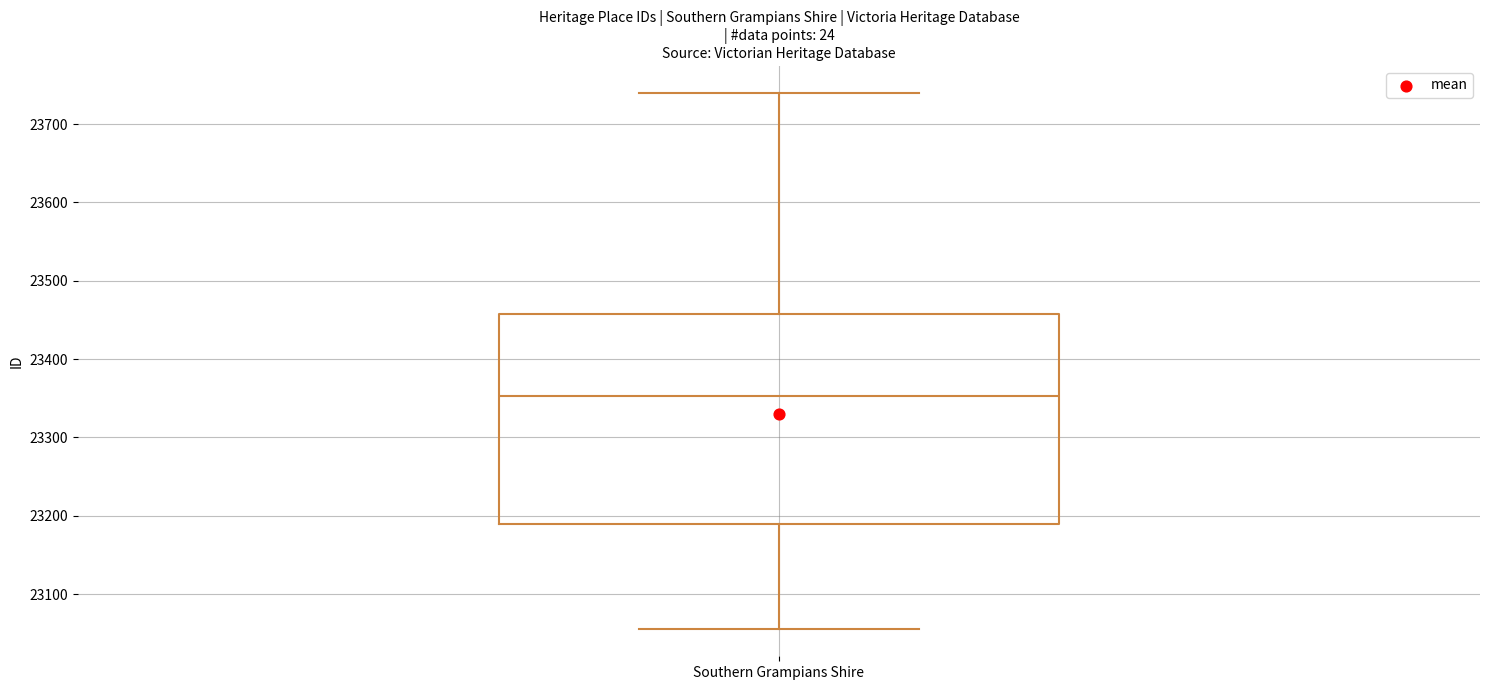

Read this box plot against the y-axis: the position of the median line, the range covered by the box, and the ends of both whiskers. The values are not printed on the chart, so give them approximately, as read against the axis.

median 23350, box 23190 to 23460, whiskers 23060 to 23740